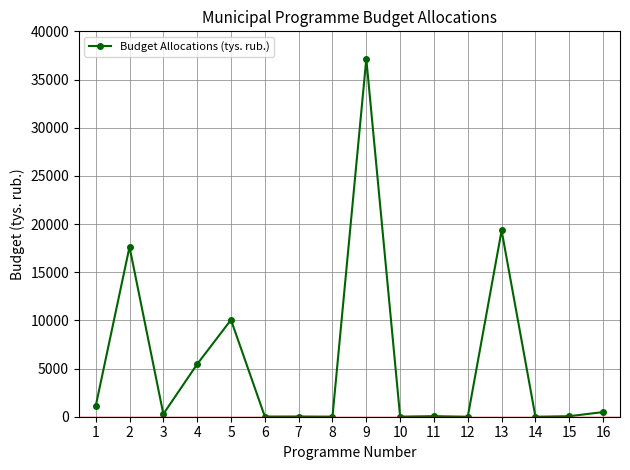

Read the value at 5.

10052.0